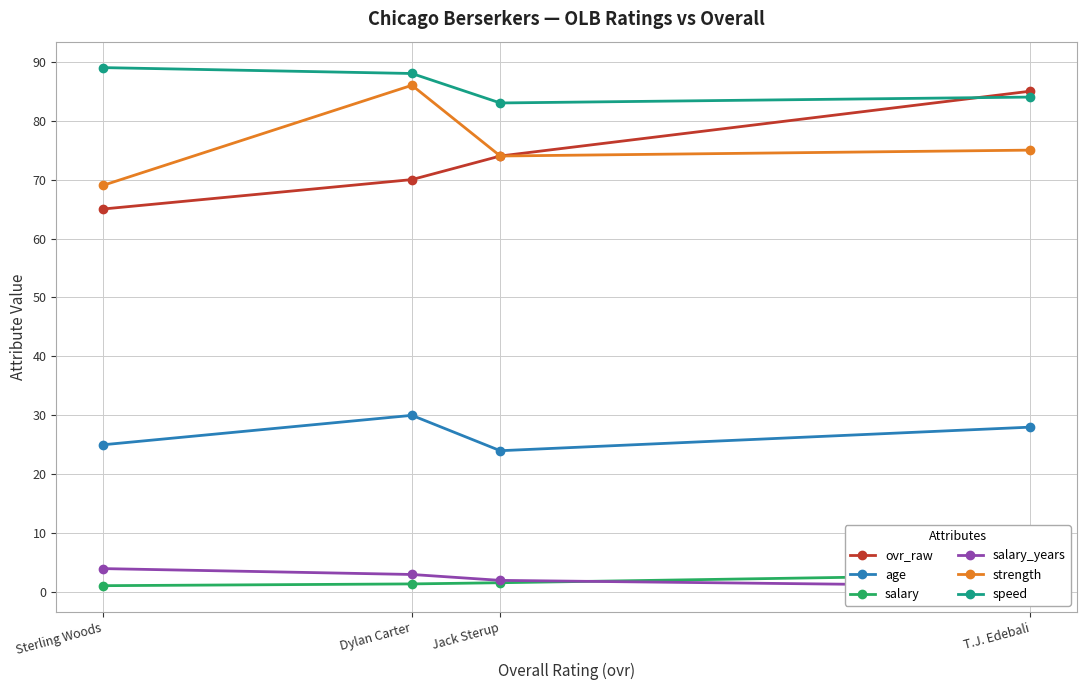

Count the number of data series in this chart.

6